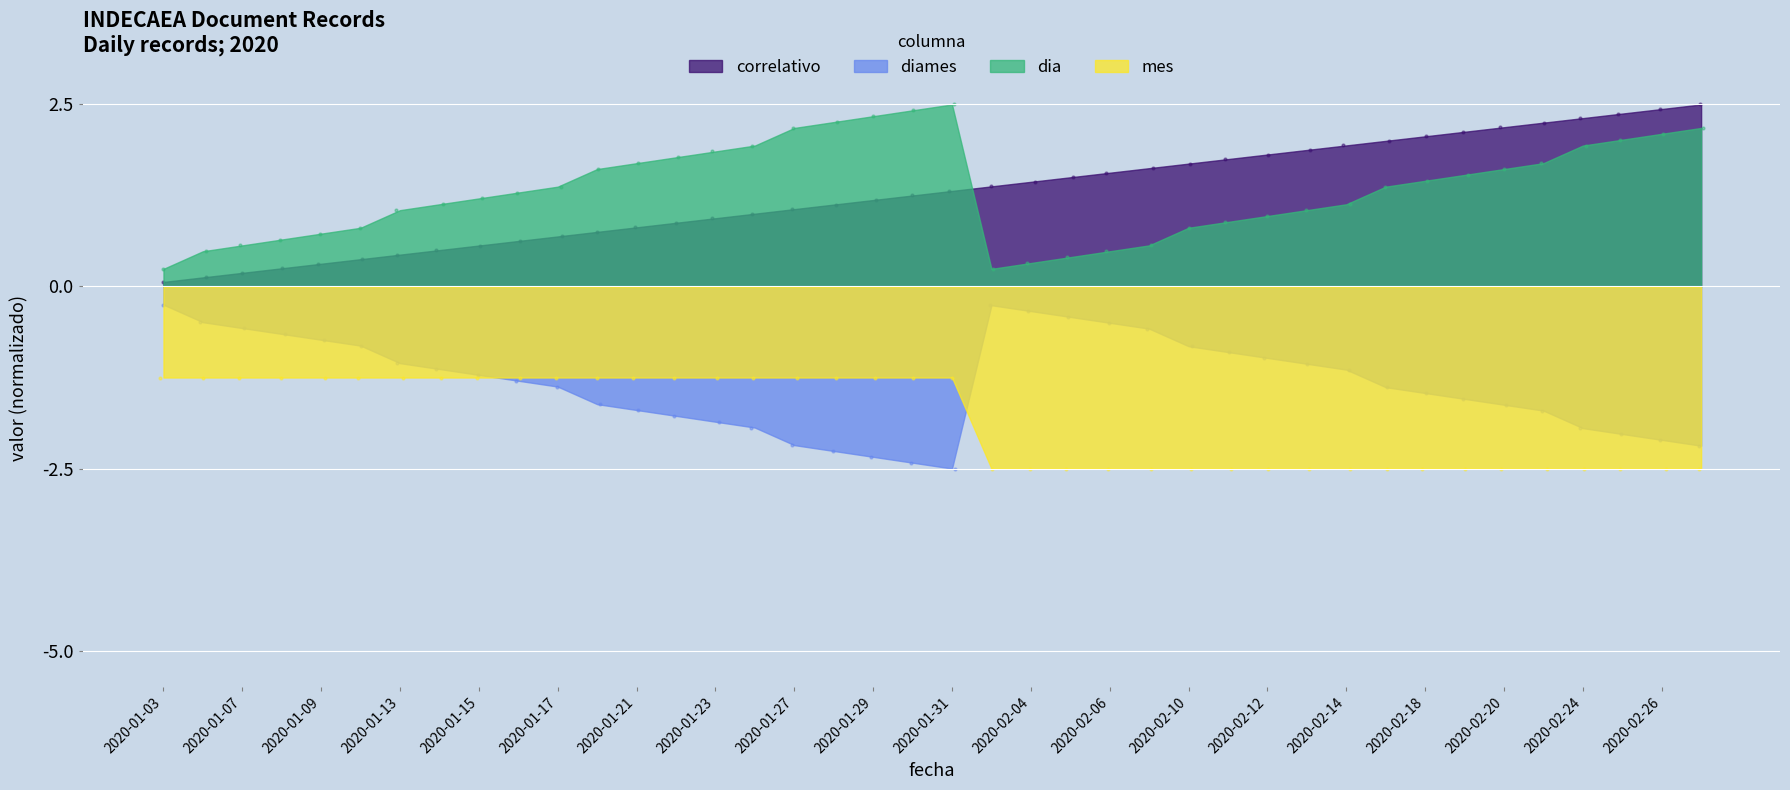

Which series has the widest spread of Y values?

correlativo